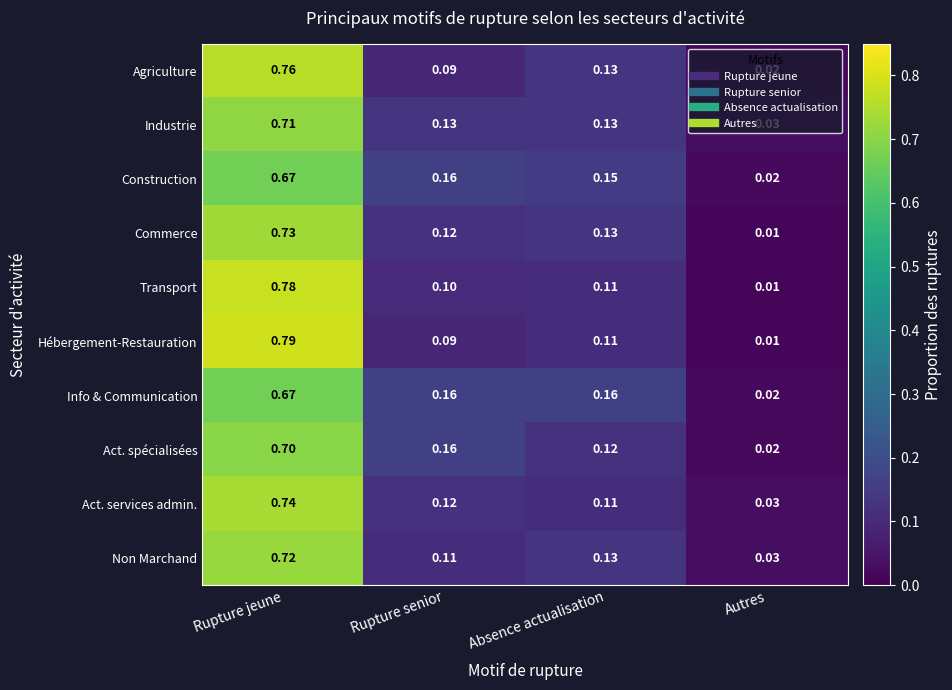

Which category has the highest value in the Construction series?

Rupture jeune